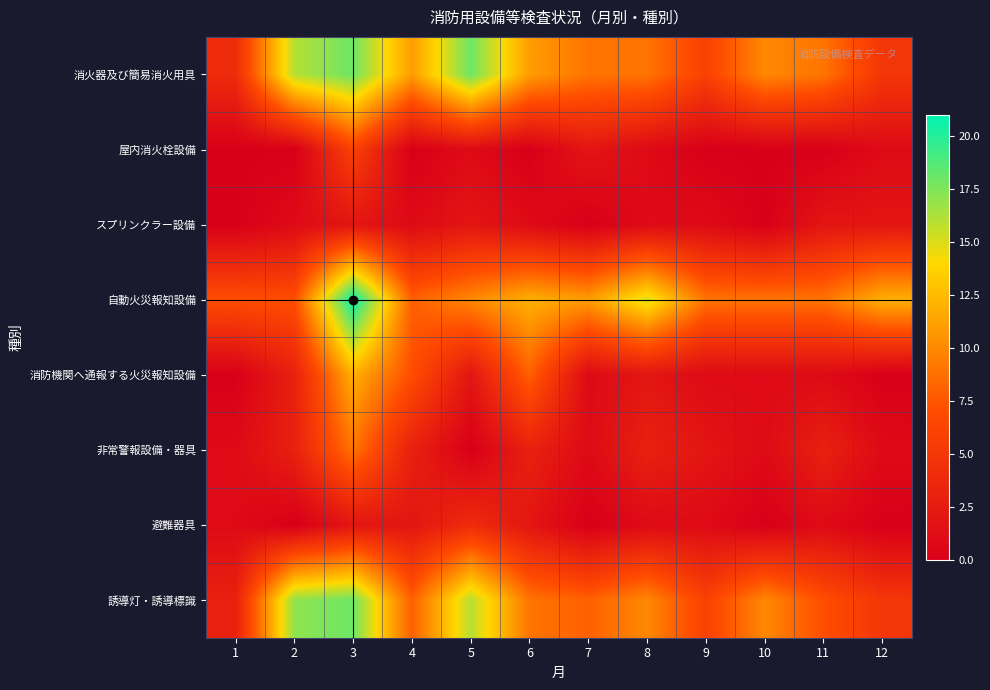

At which category is the sum across all series the highest?

3